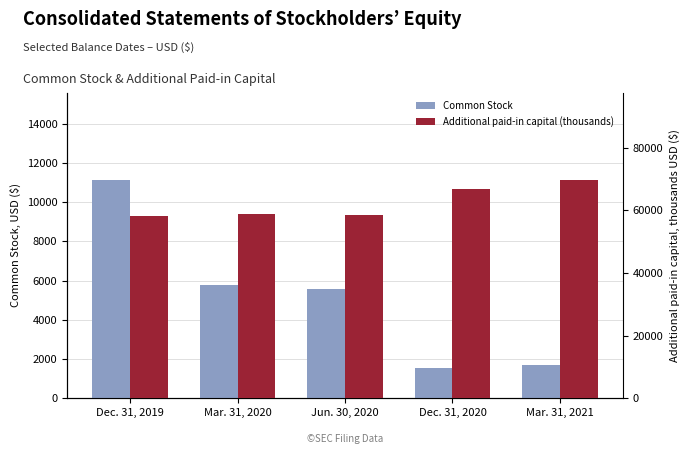

Reading right to left, transcribe all the data shown in this chart.

Common Stock: Mar. 31, 2021=1679.0	Dec. 31, 2020=1556.0	Jun. 30, 2020=5580.0	Mar. 31, 2020=5785.0	Dec. 31, 2019=11130.0
Additional paid-in capital (thousands): Mar. 31, 2021=69686.2	Dec. 31, 2020=66739.9	Jun. 30, 2020=58477.1	Mar. 31, 2020=58735.3	Dec. 31, 2019=58058.1